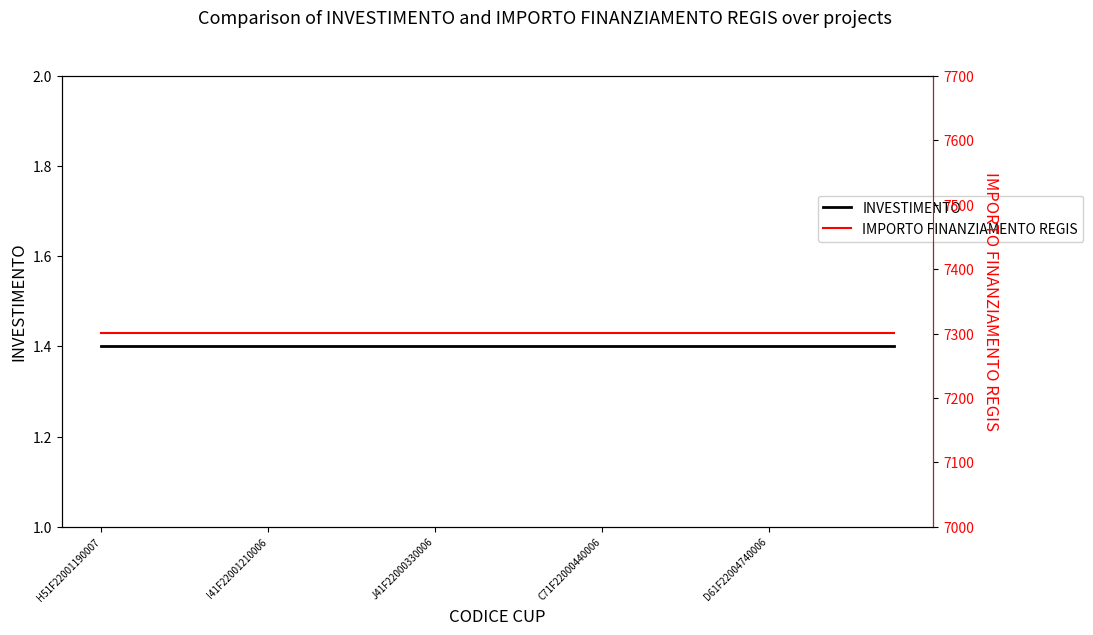

Reading left to right, extract all data points from this chart.

INVESTIMENTO: 1.4	1.4	1.4	1.4	1.4	1.4	1.4	1.4	1.4	1.4	1.4	1.4	1.4	1.4	1.4	1.4	1.4	1.4	1.4	1.4
IMPORTO FINANZIAMENTO REGIS: 7301.0	7301.0	7301.0	7301.0	7301.0	7301.0	7301.0	7301.0	7301.0	7301.0	7301.0	7301.0	7301.0	7301.0	7301.0	7301.0	7301.0	7301.0	7301.0	7301.0